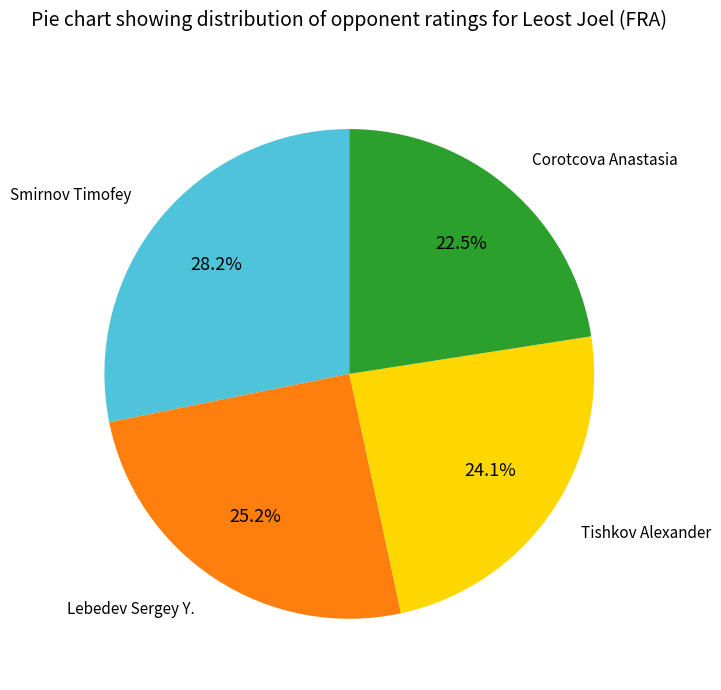

What is the ratio of the value at Lebedev Sergey Y. to the value at Tishkov Alexander?

1.0